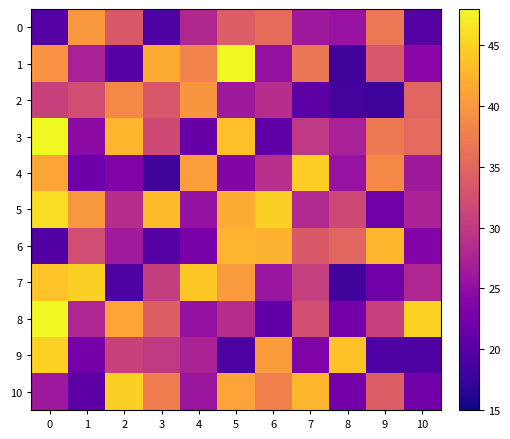

What is the difference between the highest and lowest values at 0?

30.3